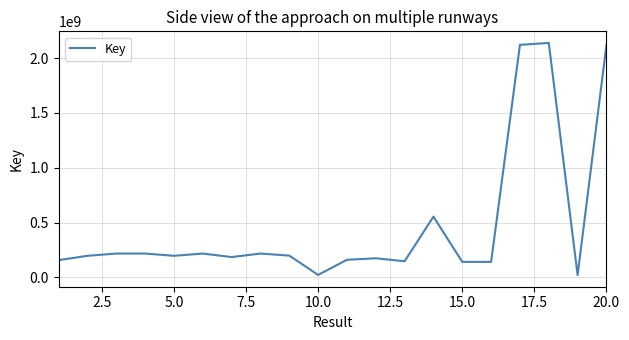

What is the difference between the maximum and minimum values?

2117393459